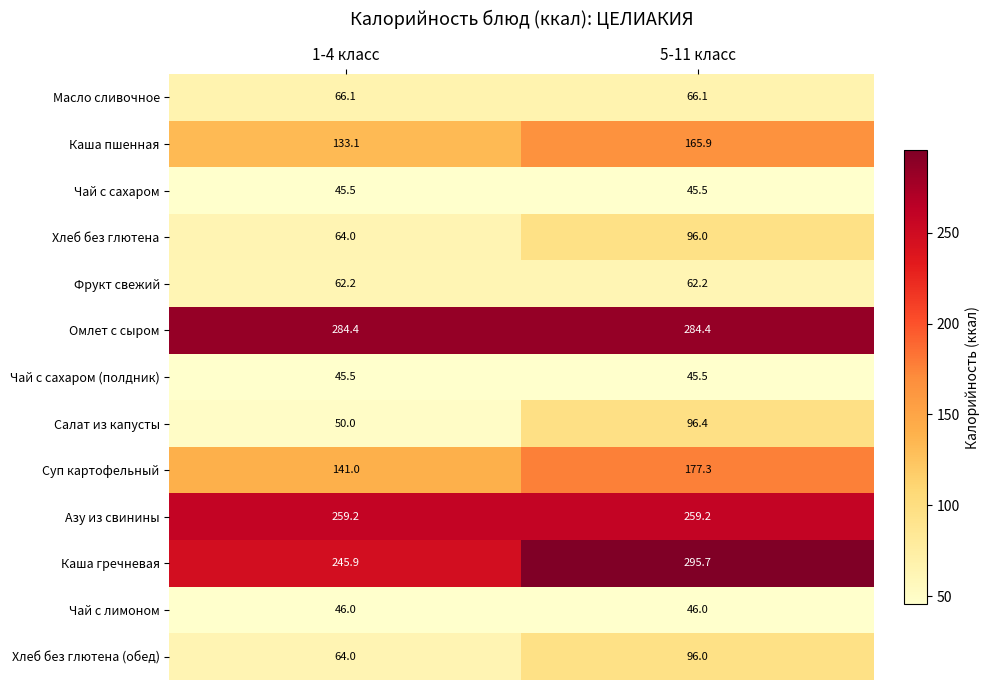

What is the sum of all Омлет с сыром values?

568.8